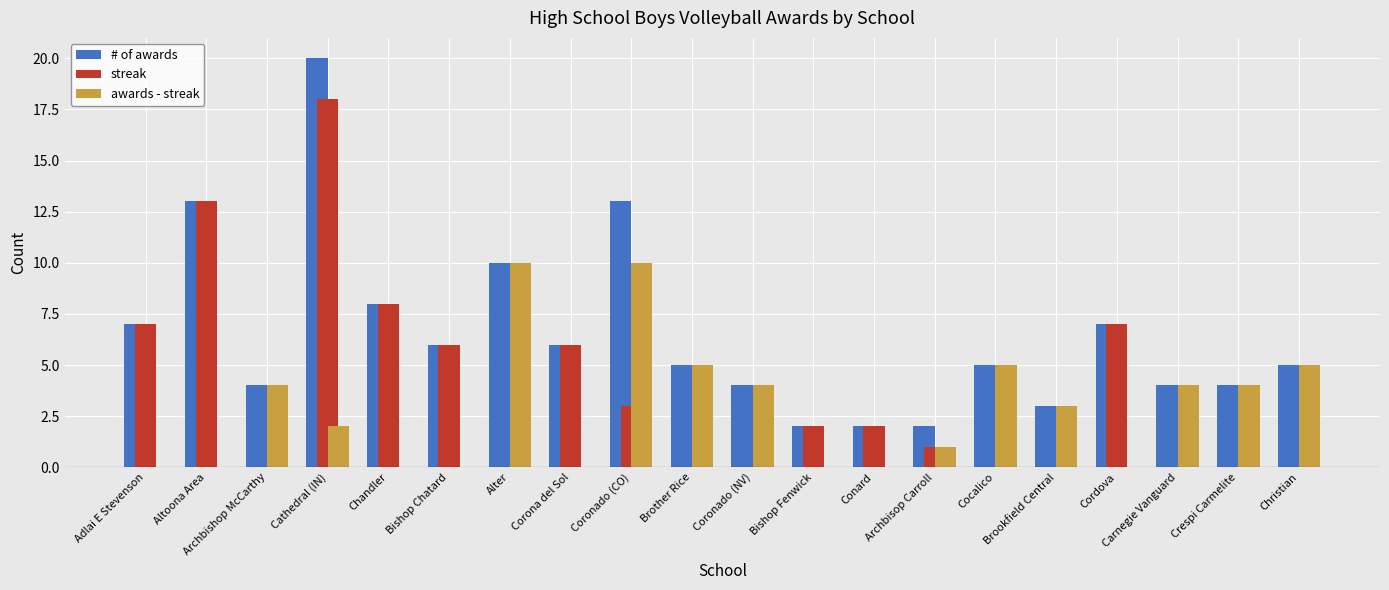

What is the greatest value displayed?

20